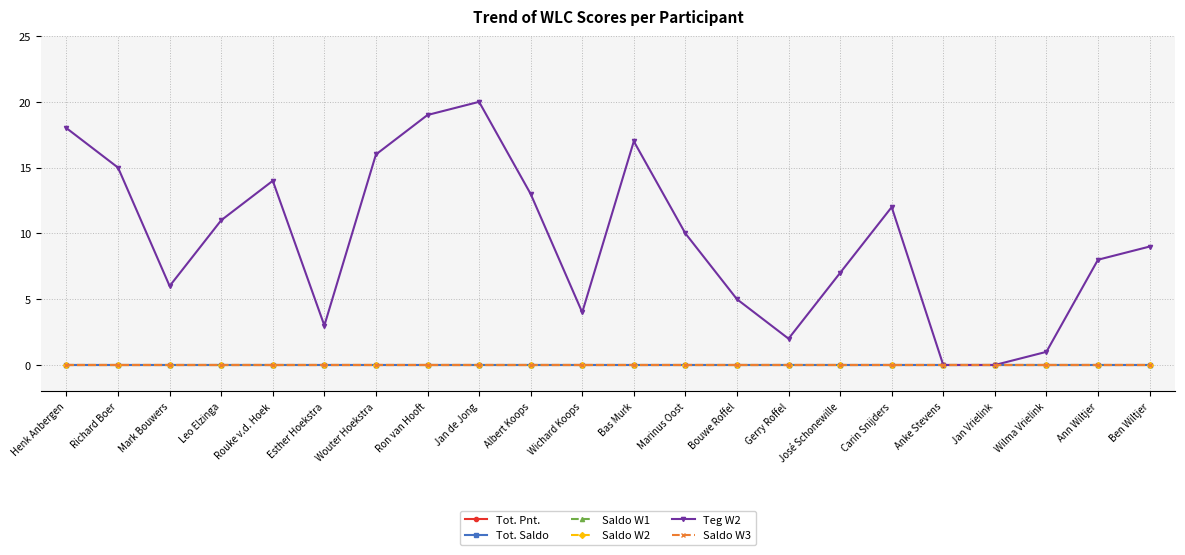

Is this an area chart (filled region under the line)?

No